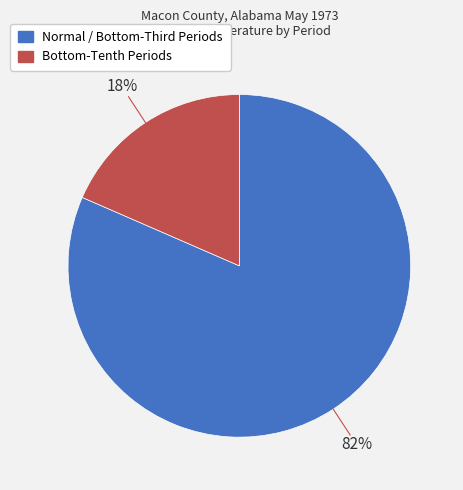

Does any single category account for the majority?

Yes